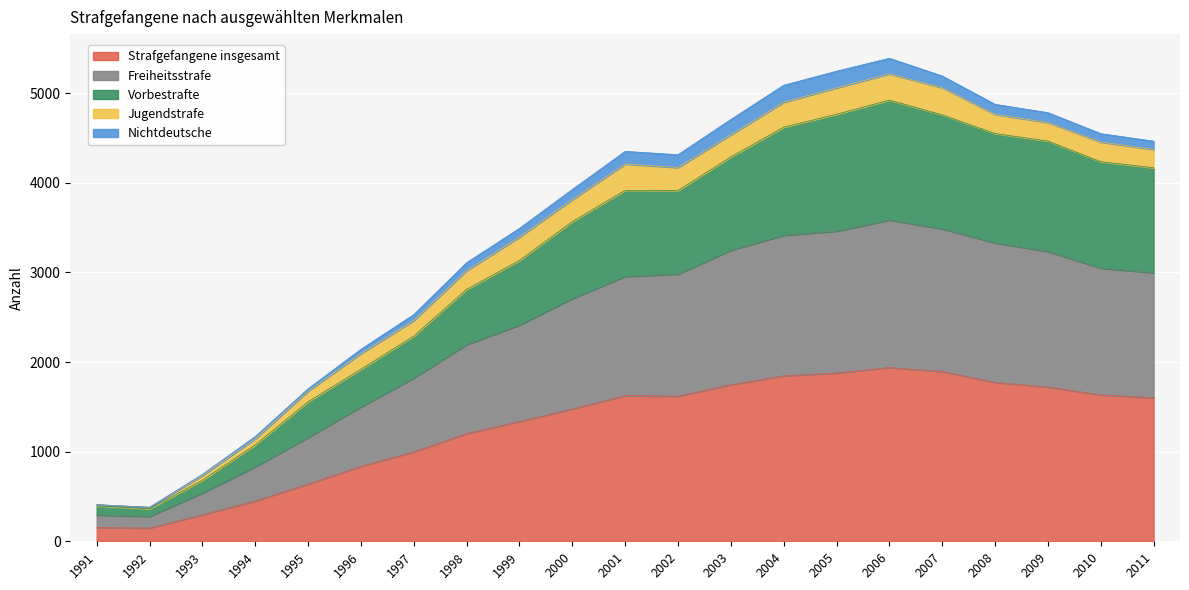

Does the chart display data point markers on the line(s)?

No